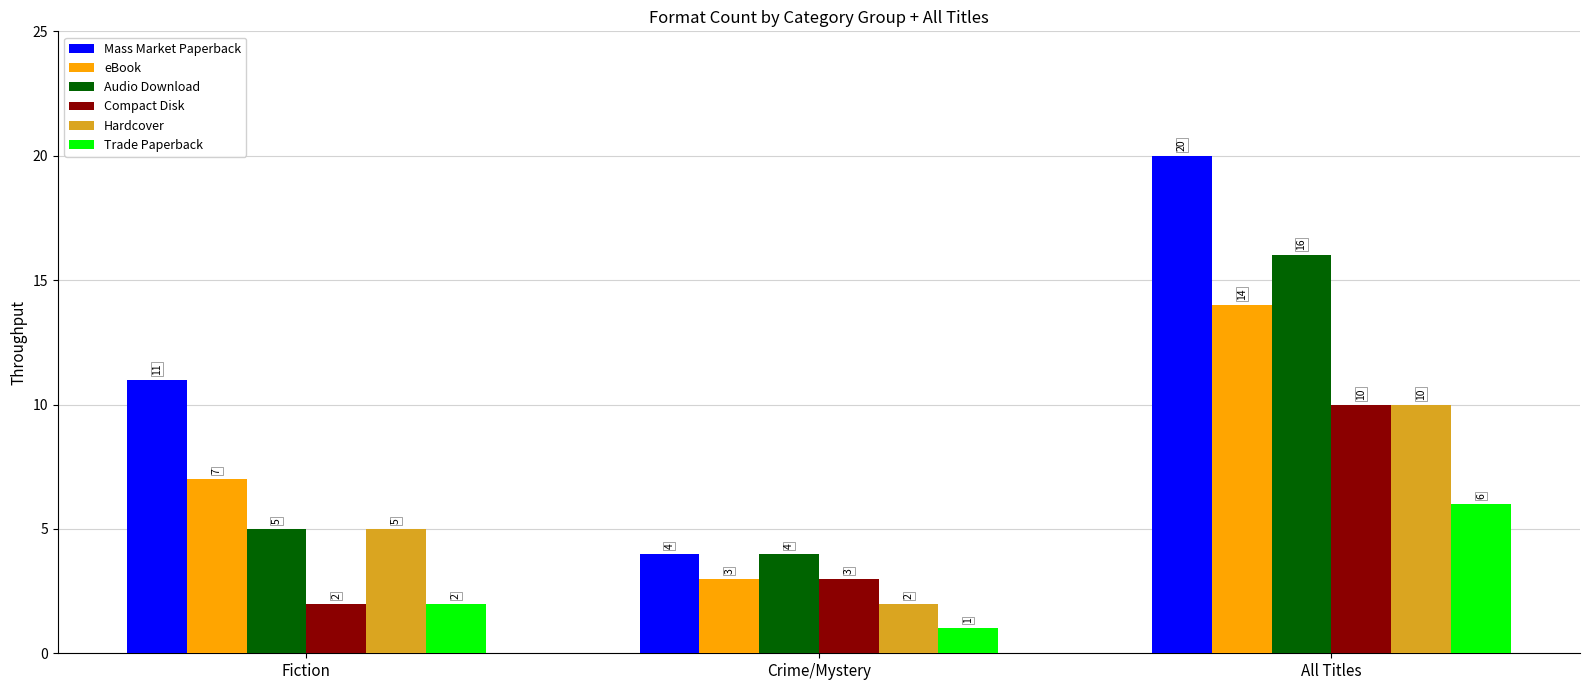

True or false: eBook has a value of 3 at Crime/Mystery.

True